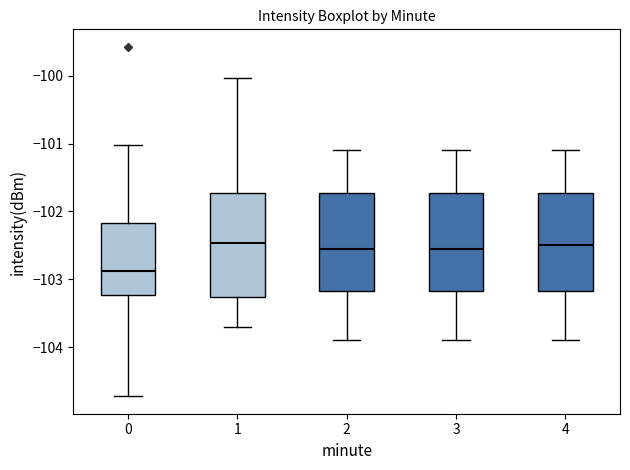

Reading left to right, read every box against the y-axis: the position of its median line, the range the box covers, and the ends of its whiskers. The values are not printed on the chart, so give them approximately, as read against the axis.

0: median -102.9, box -103.2 to -102.2, whiskers -104.7 to -101.0
1: median -102.5, box -103.3 to -101.7, whiskers -103.7 to -100.0
2: median -102.5, box -103.2 to -101.7, whiskers -103.9 to -101.1
3: median -102.5, box -103.2 to -101.7, whiskers -103.9 to -101.1
4: median -102.5, box -103.2 to -101.7, whiskers -103.9 to -101.1